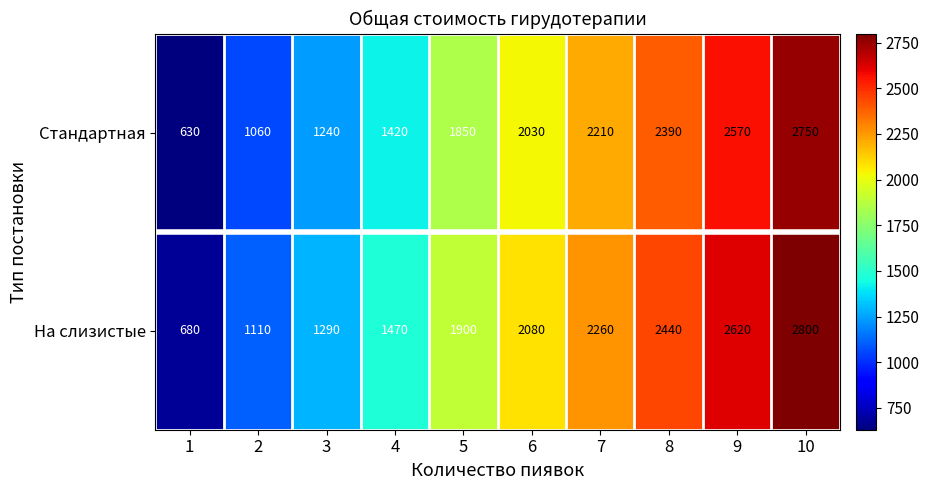

What is the sum of the Стандартная values at 9 and 10?

5320